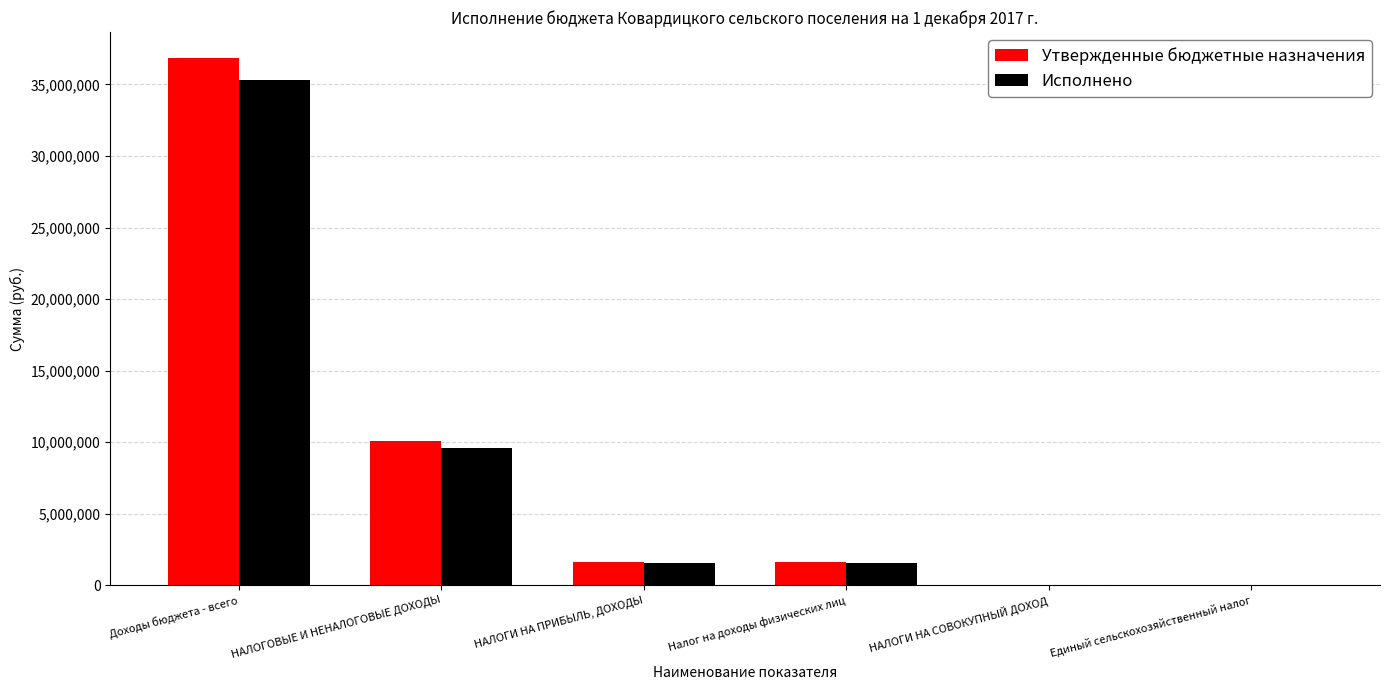

What is the difference between the Исполнено values at Доходы бюджета - всего and НАЛОГИ НА ПРИБЫЛЬ, ДОХОДЫ?

33799511.9